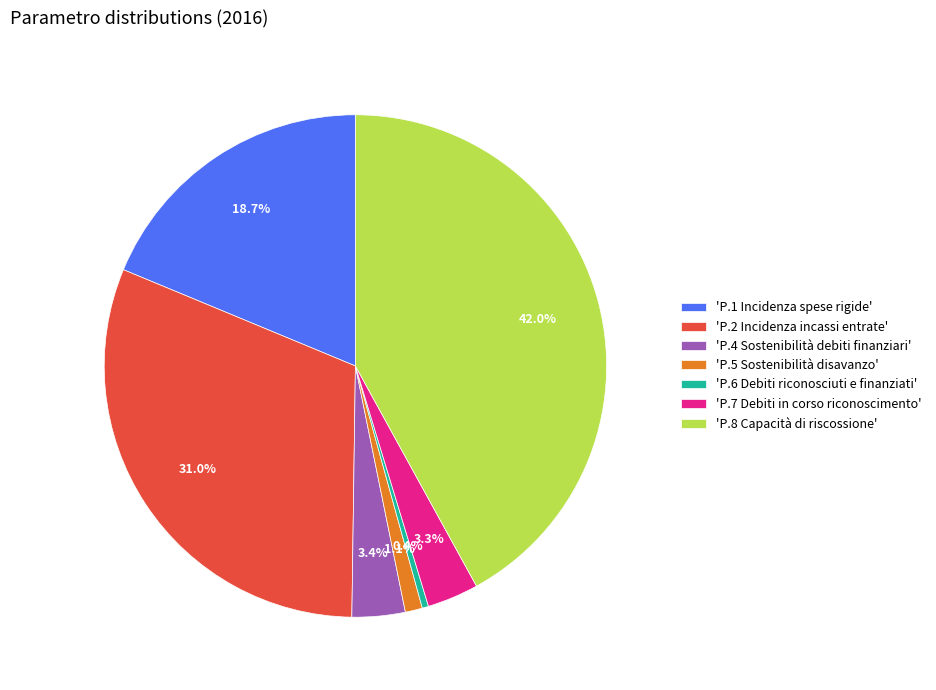

What is the largest slice in the pie chart?

'P.8 Capacità di riscossione'